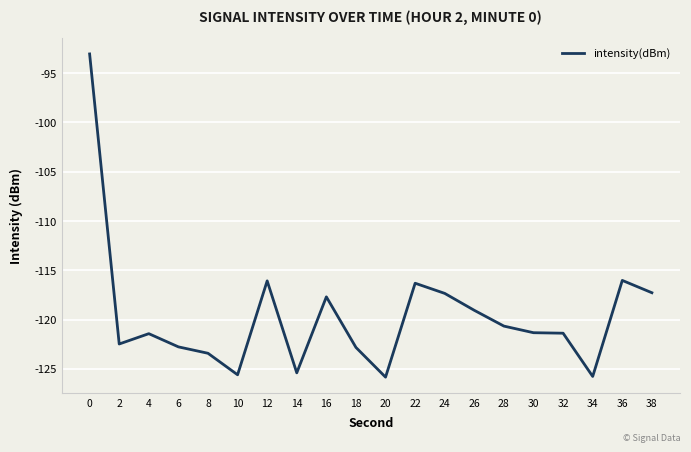

Between 12 and 10, which is larger?

12